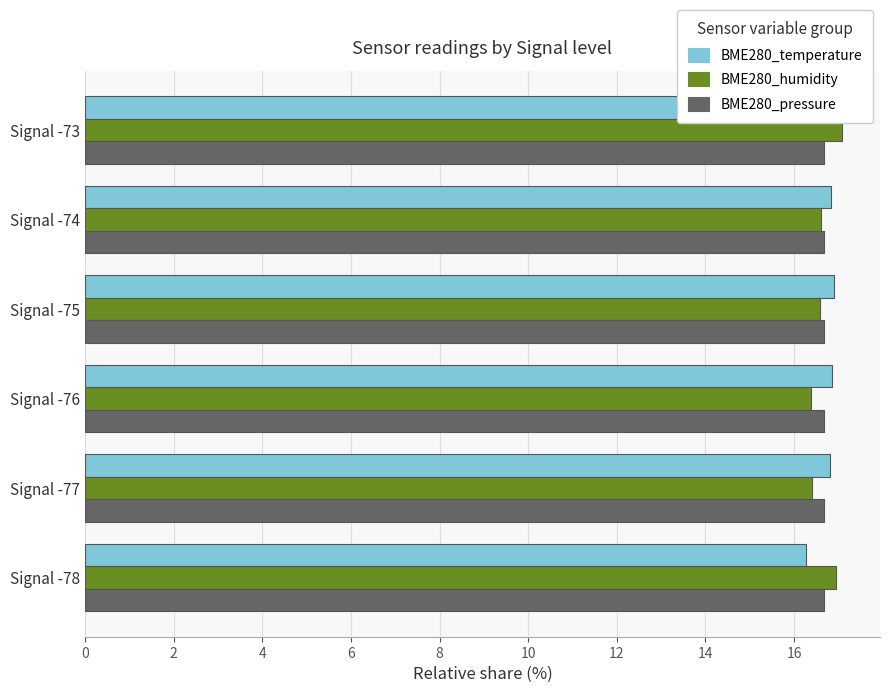

What is the difference between the highest and lowest values at Signal -76?

0.5